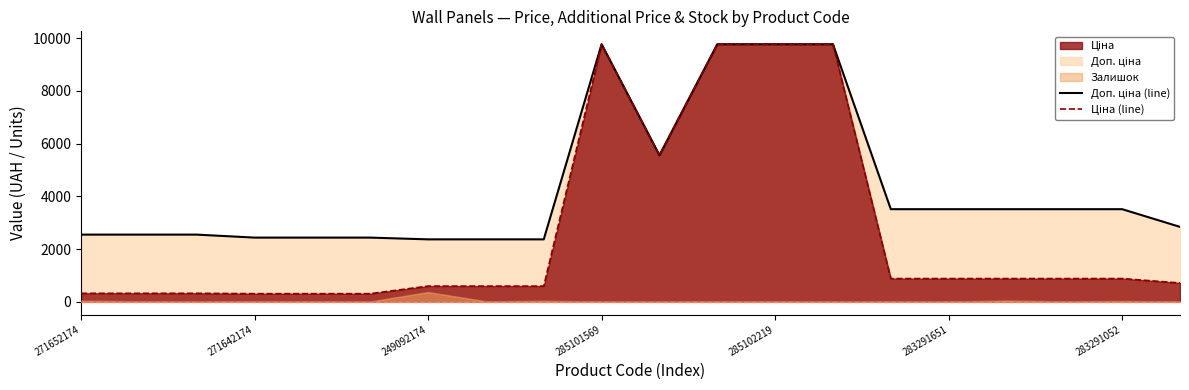

What is the highest value of the Доп. ціна (line) series?

9775.5